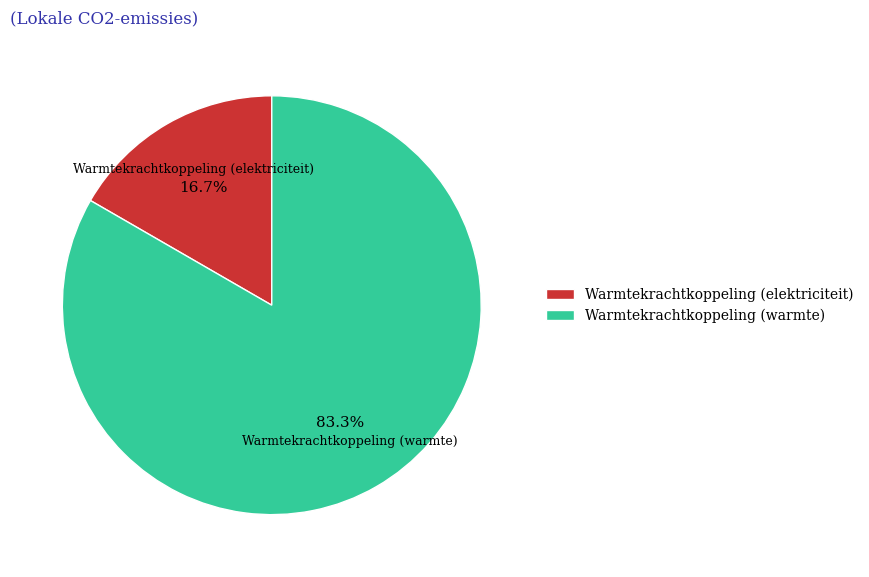

What portion of the pie excludes Warmtekrachtkoppeling (elektriciteit)?

83.3%